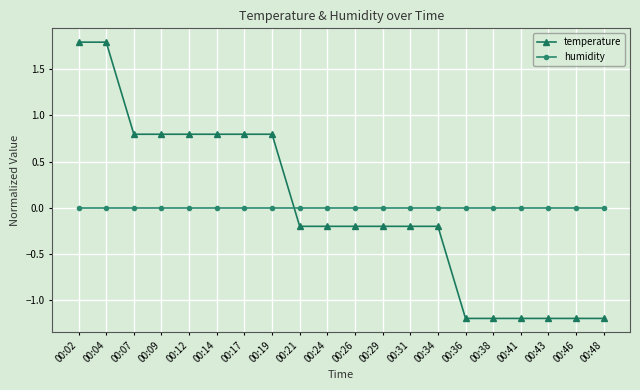

Between which two adjacent categories do temperature and humidity first intersect?

00:19 and 00:21